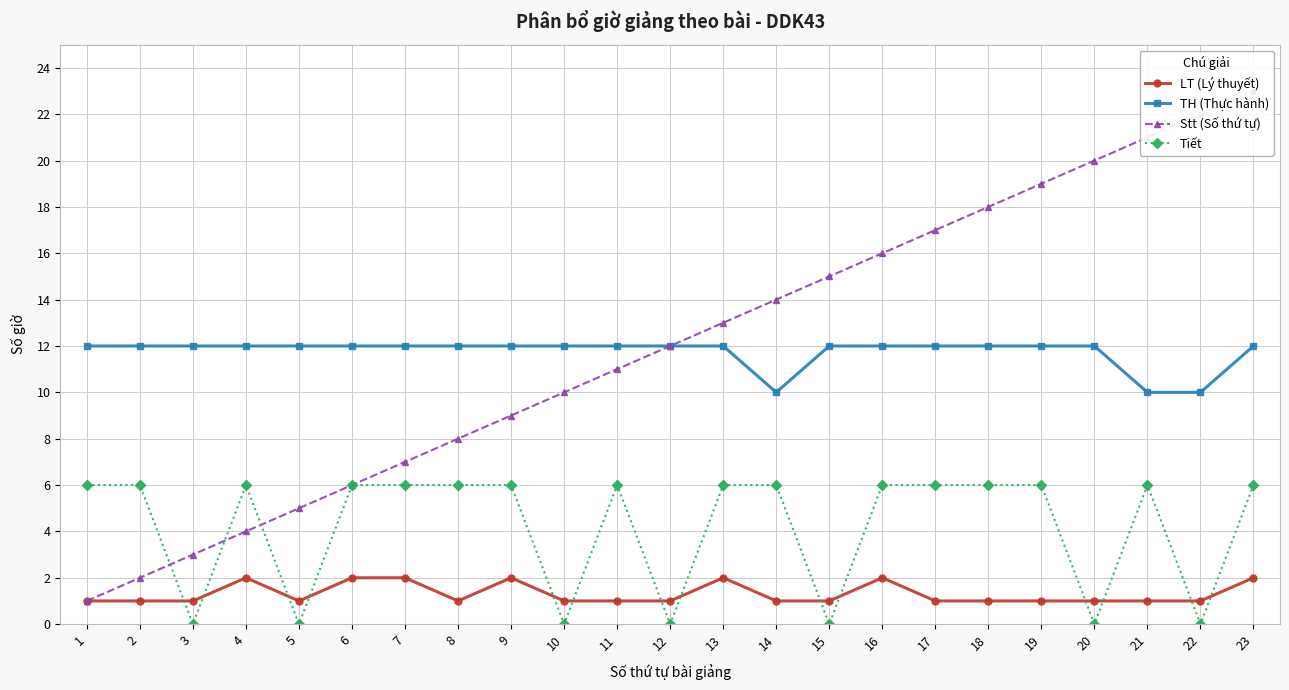

Rank the series at 9 from lowest to highest value.

LT (Lý thuyết), Tiết, Stt (Số thứ tự), TH (Thực hành)